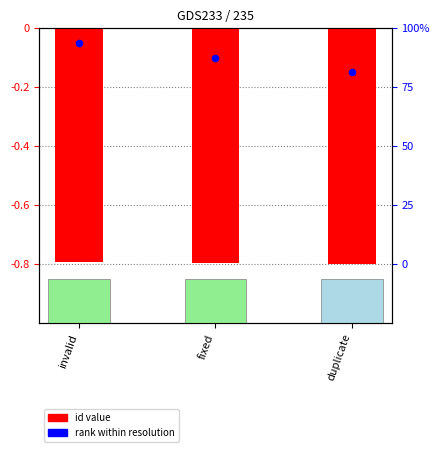

Which series has the widest spread of Y values?

rank within resolution